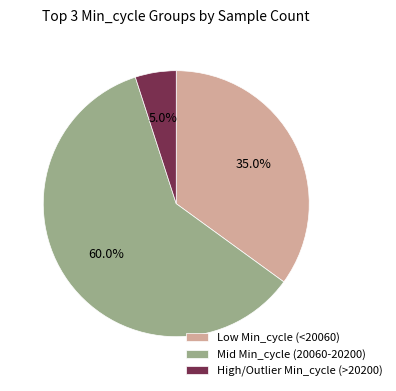

Does any single category account for the majority?

Yes